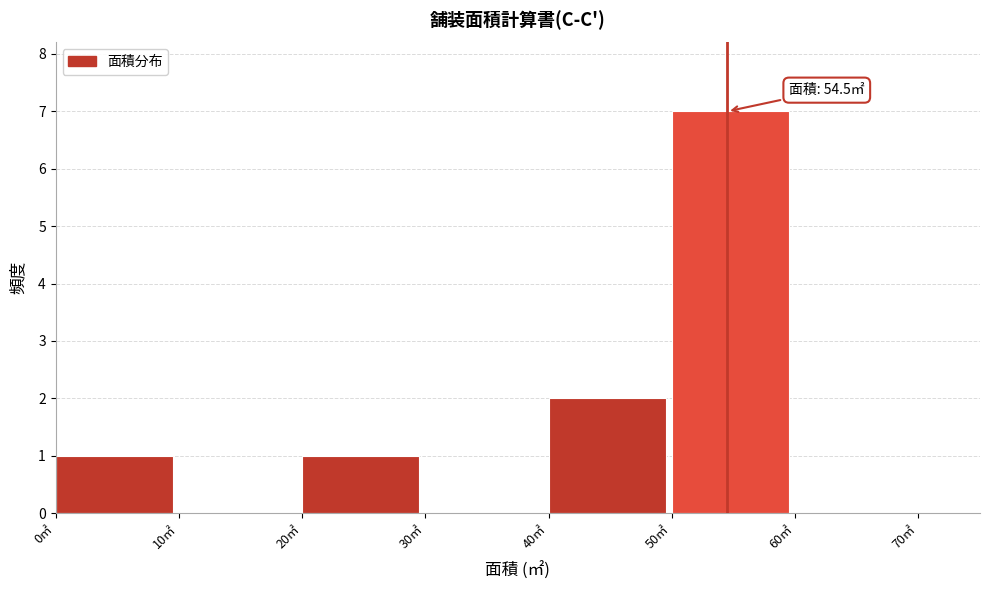

Over which range of the x-axis is the bar tallest?

50 to 60